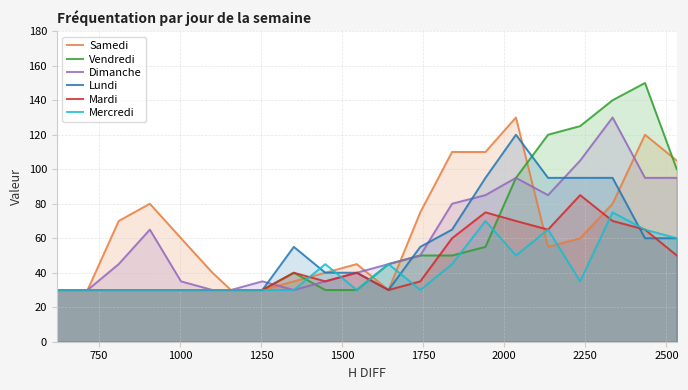

What is the maximum value for Samedi?

130